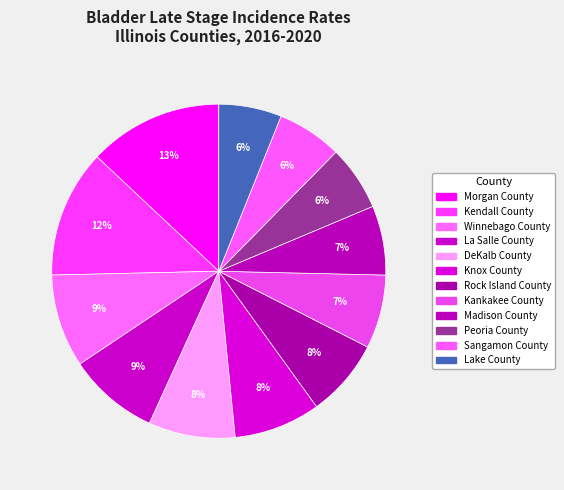

To the nearest percent, what percentage of the pie is Morgan County?

13%